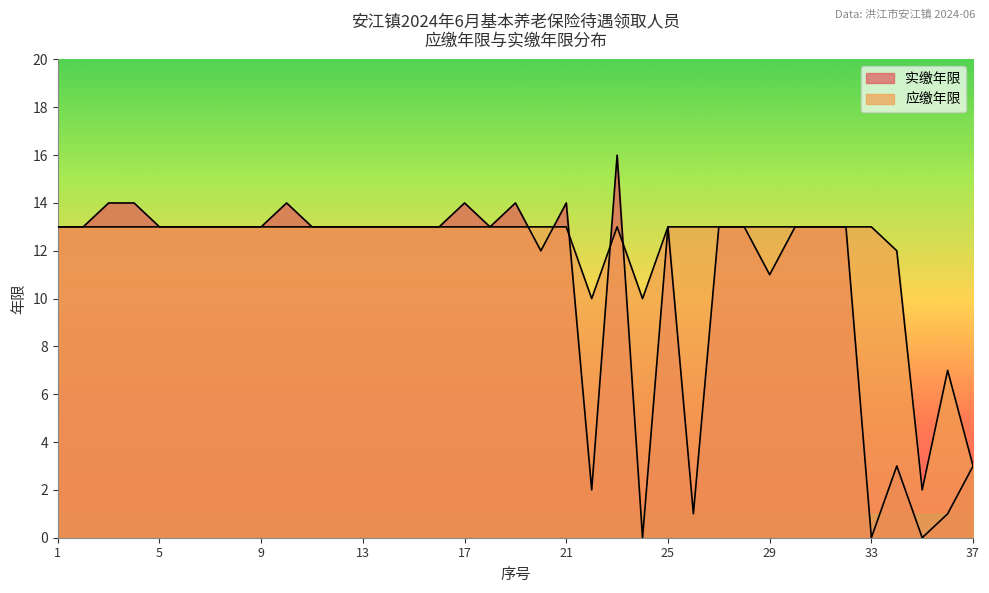

True or false: 应缴年限 has a value of 21 at 10.

False